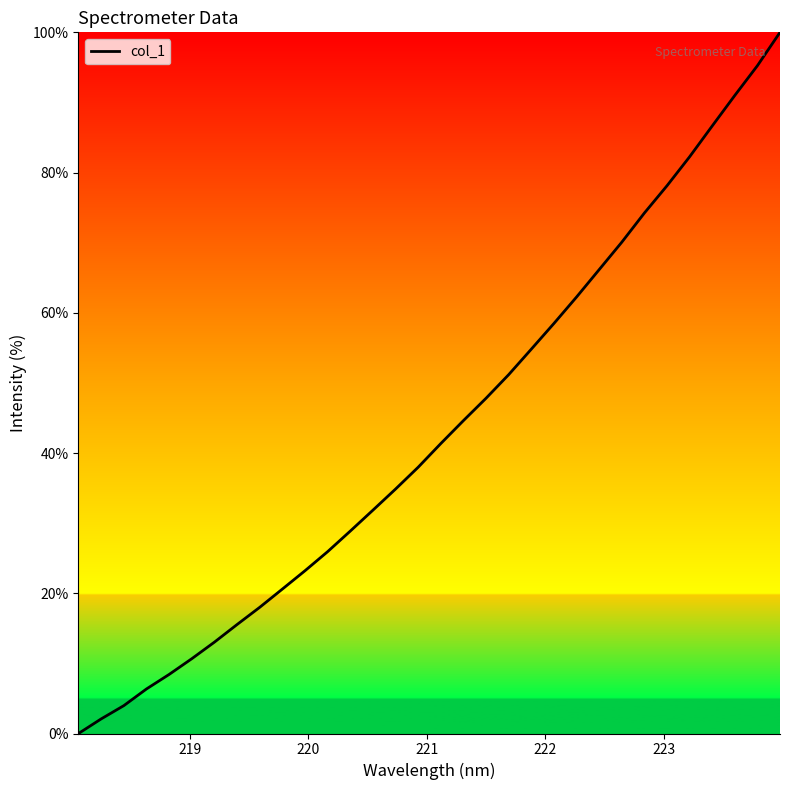

Count the number of values greater than 41.

16